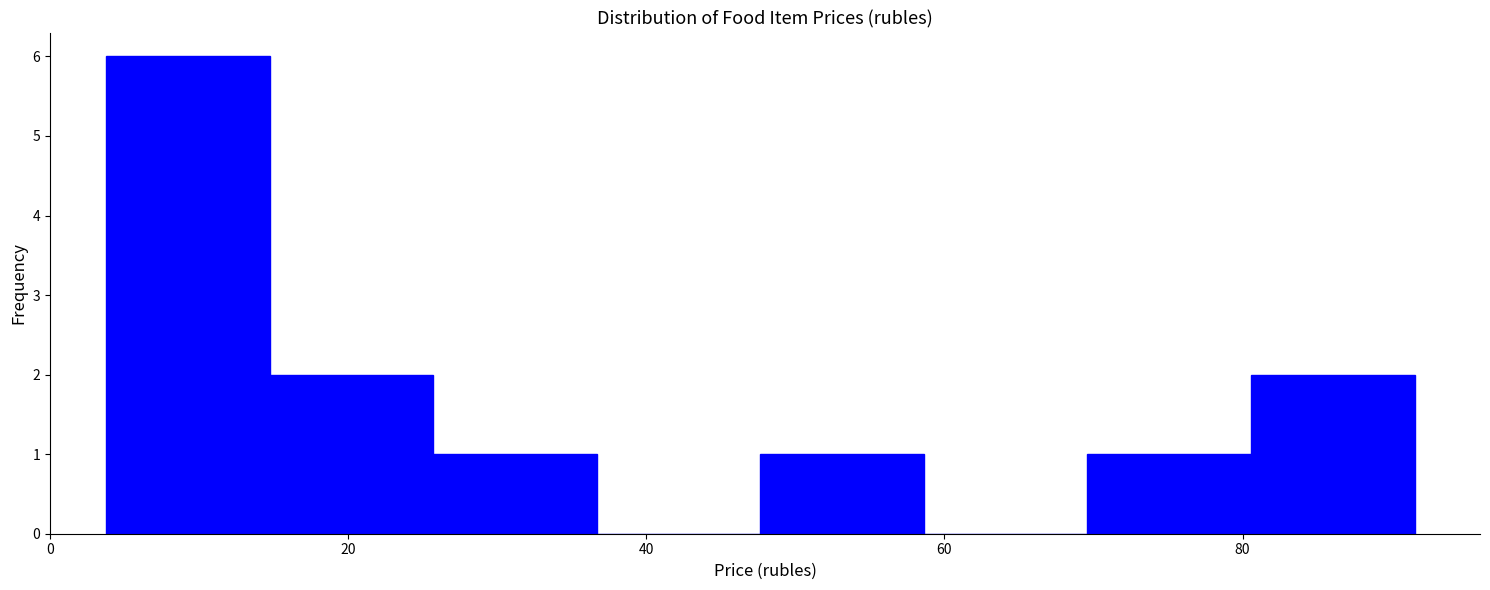

Reading left to right, list every bar in this chart as the range it spans on the x-axis followed by its height. Neither the bar edges nor the heights are printed on the chart, so give them approximately, as read against the axes.

4 to 14: 6
14 to 26: 2
26 to 36: 1
36 to 48: 0
48 to 58: 1
58 to 70: 0
70 to 80: 1
80 to 92: 2